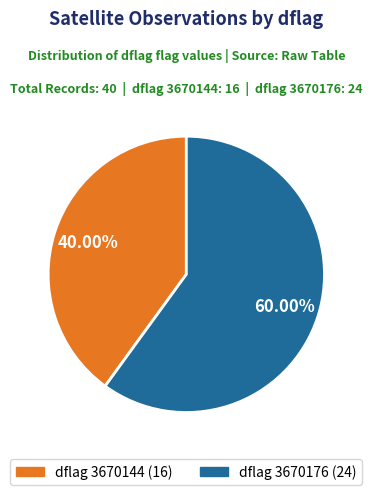

Does any single category account for the majority?

Yes